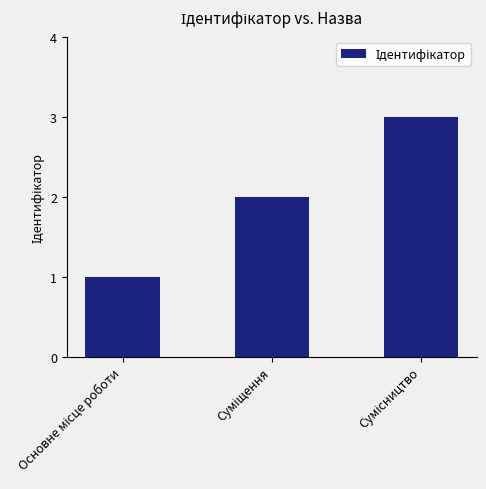

What is the smallest value displayed?

1